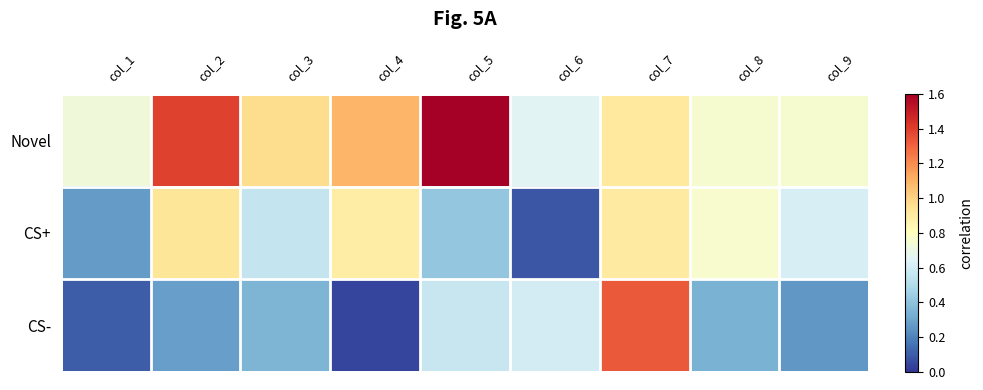

Count the number of data series in this chart.

3